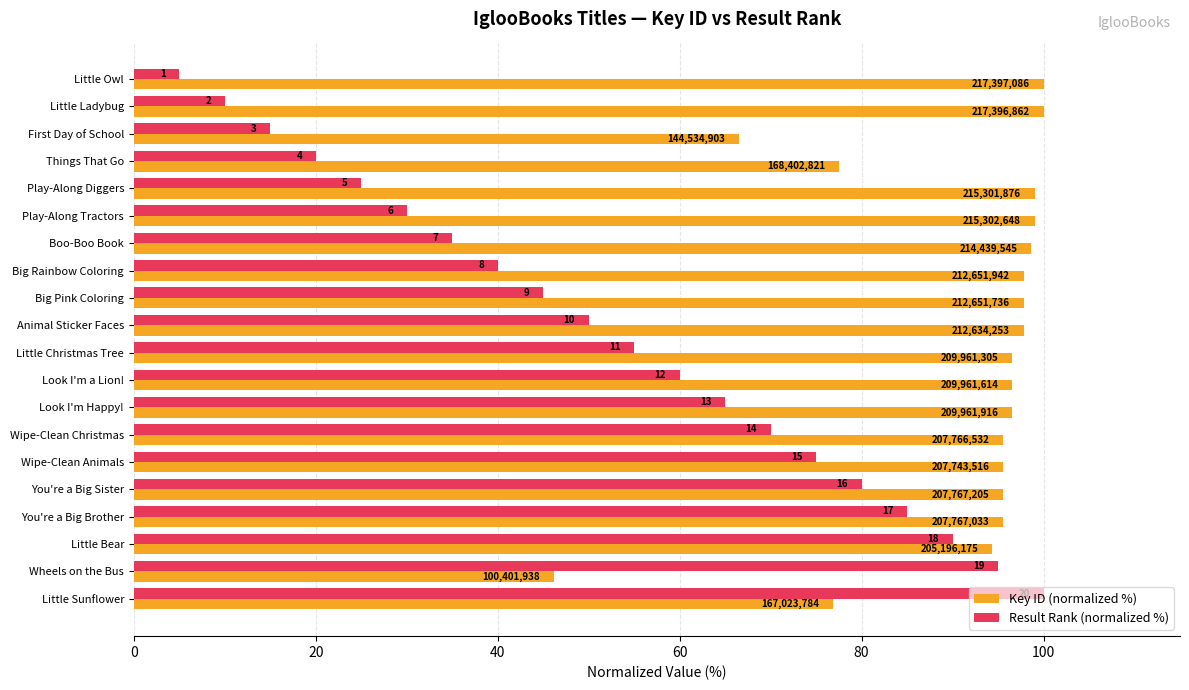

What are all the series names shown in the legend?

Key ID (normalized %), Result Rank (normalized %)